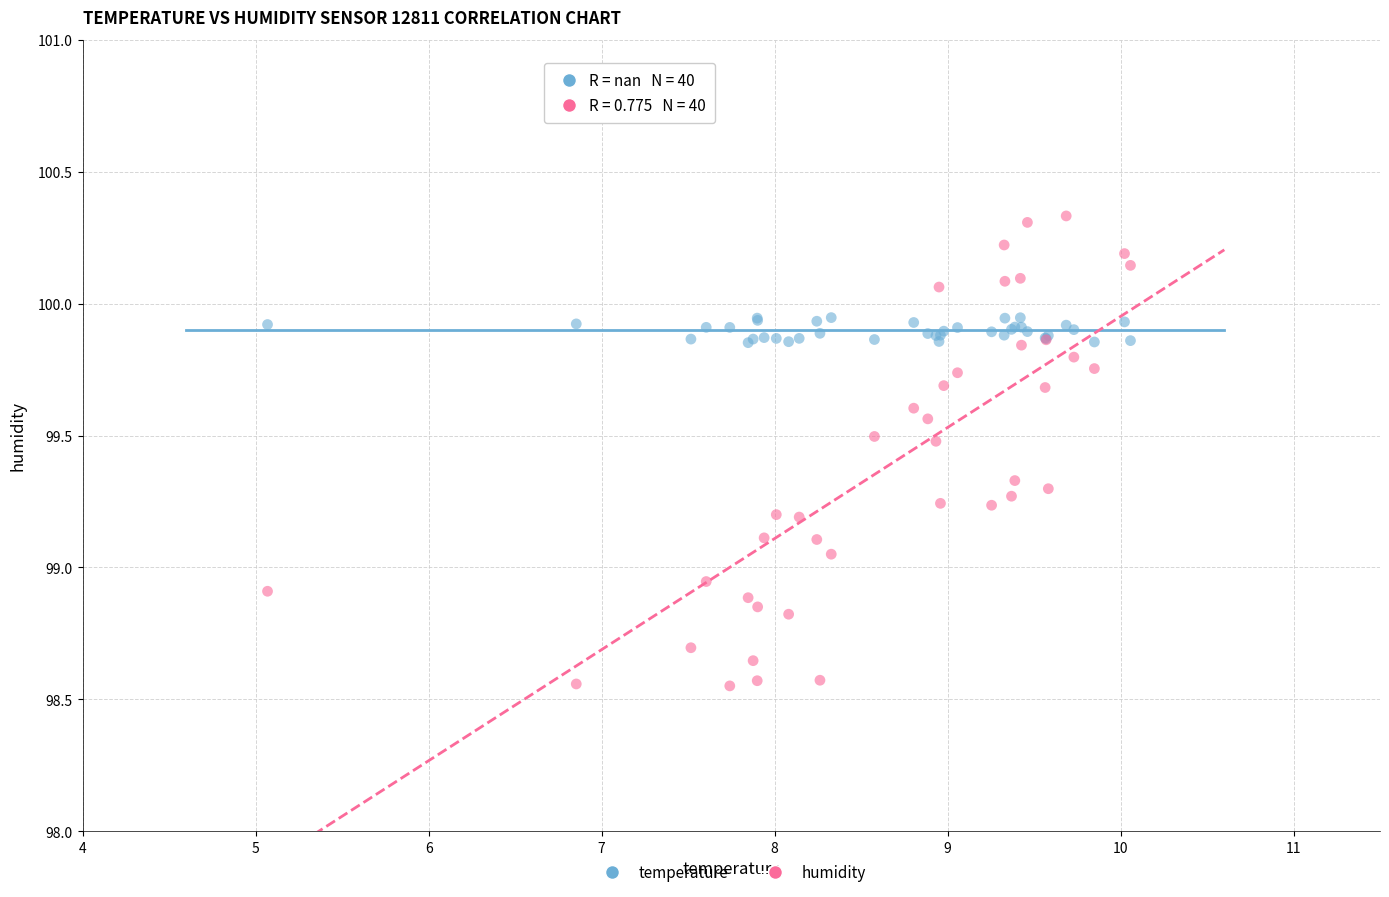

Which series reaches the maximum Y coordinate?

humidity